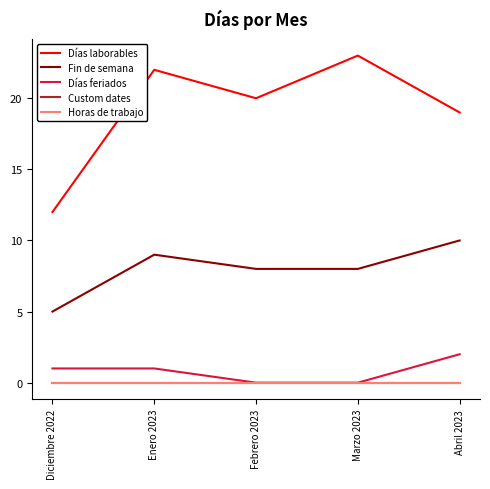

Is this an area chart (filled region under the line)?

No